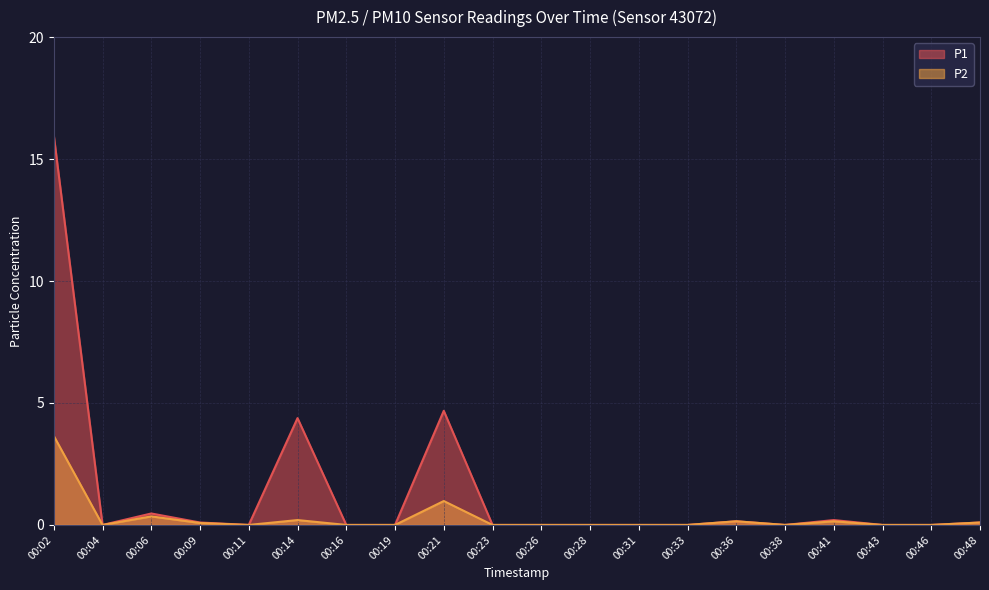

True or false: P1 has a value of -9.0 at 00:28.

False